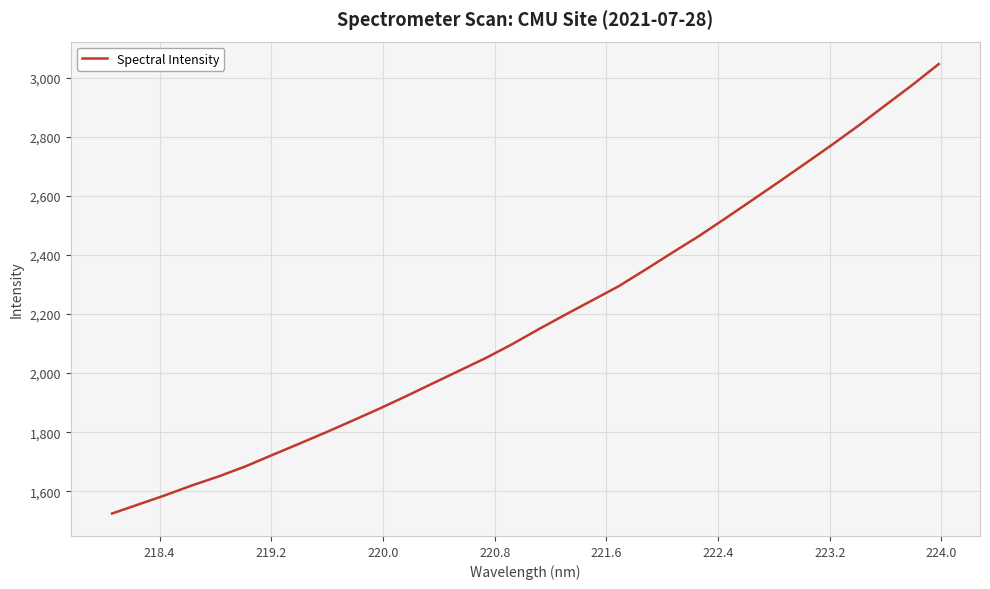

What is the difference between the maximum and minimum values?

1522.2